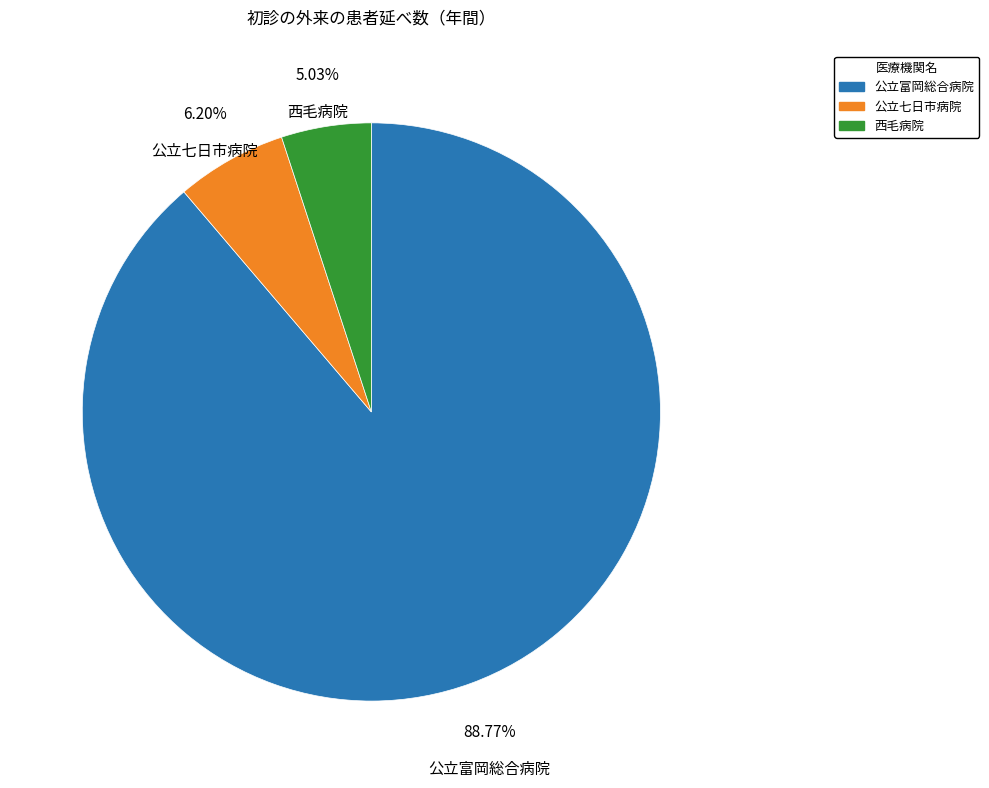

Between 西毛病院 and 公立七日市病院, which is larger?

公立七日市病院